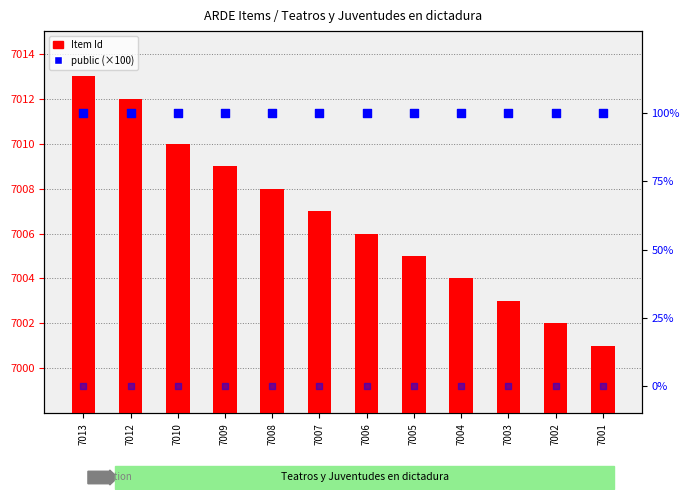

At which category is the sum across all series the highest?

7013